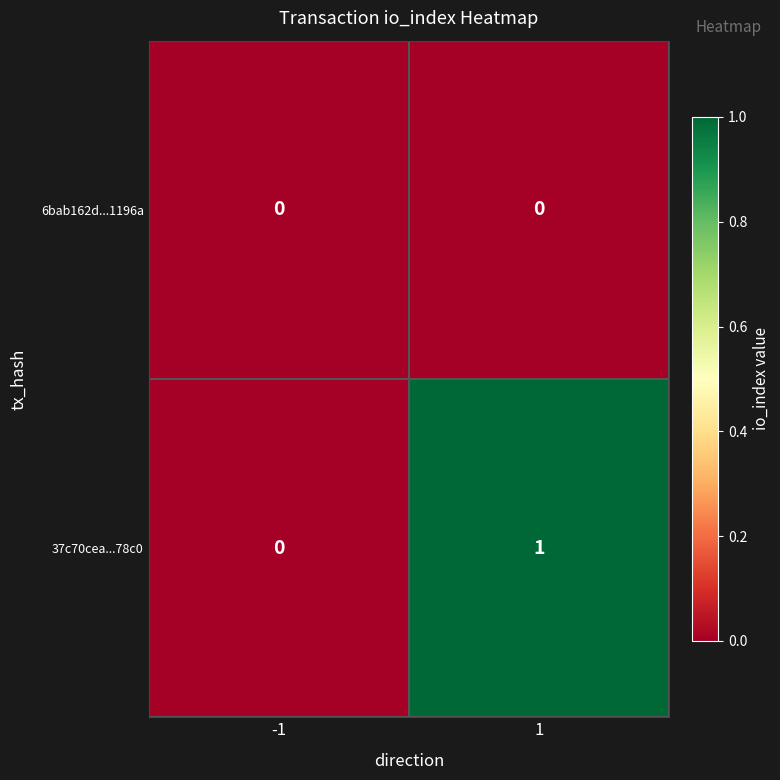

Which series has the largest total across all categories?

37c70cea...78c0